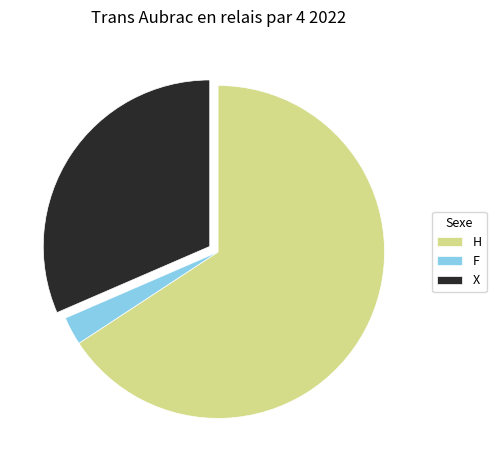

Between X and H, which is larger?

H